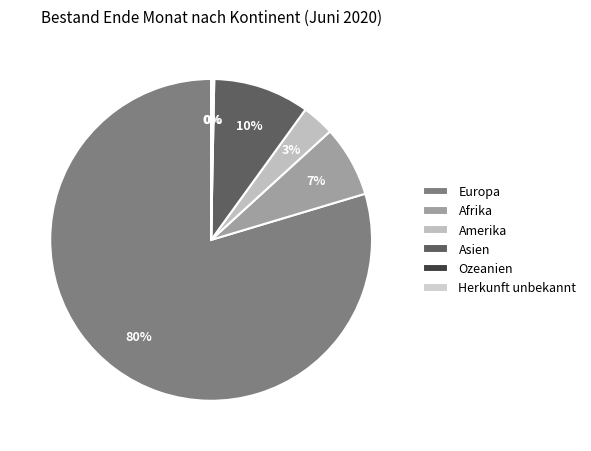

How many slices are in this pie chart?

6